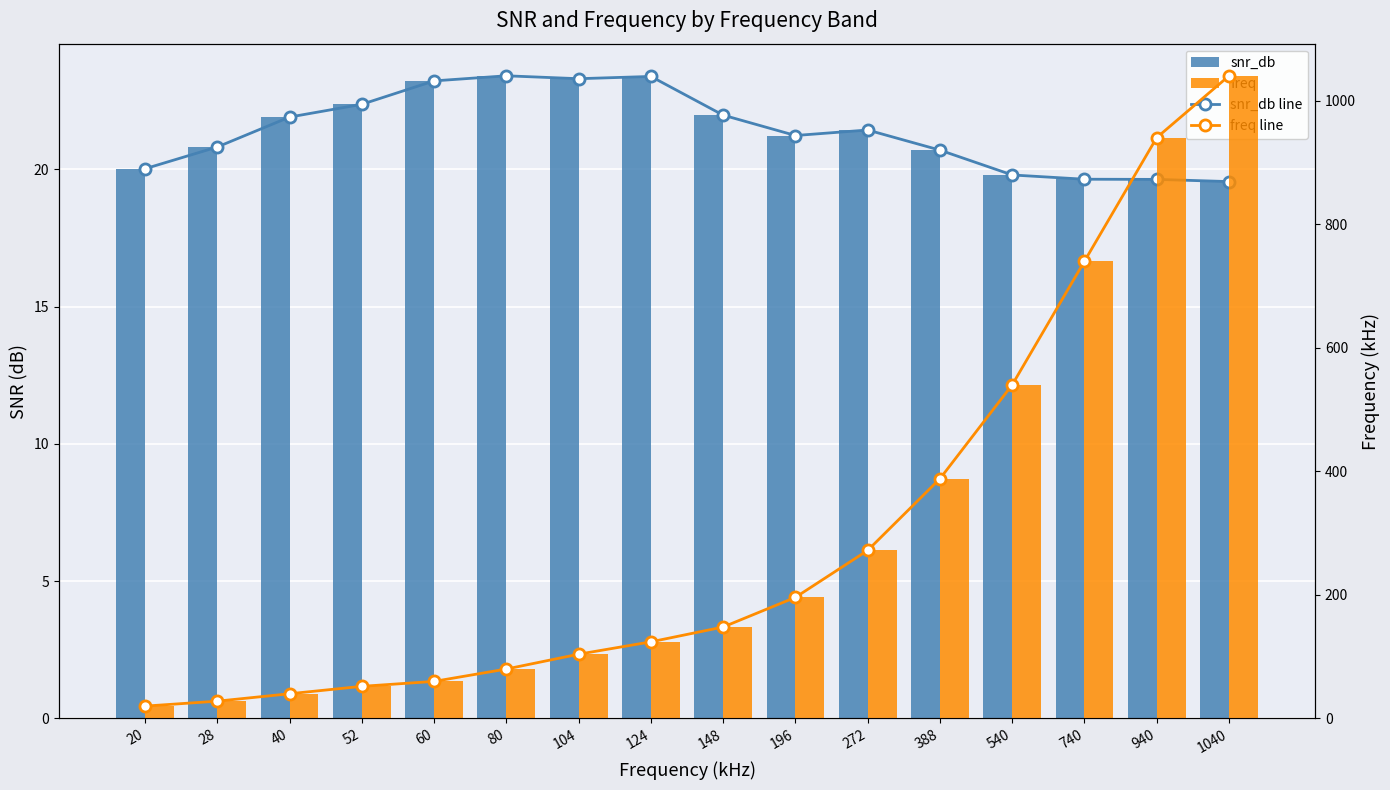

What are all the series names shown in the legend?

snr_db line, snr_db, freq line, freq